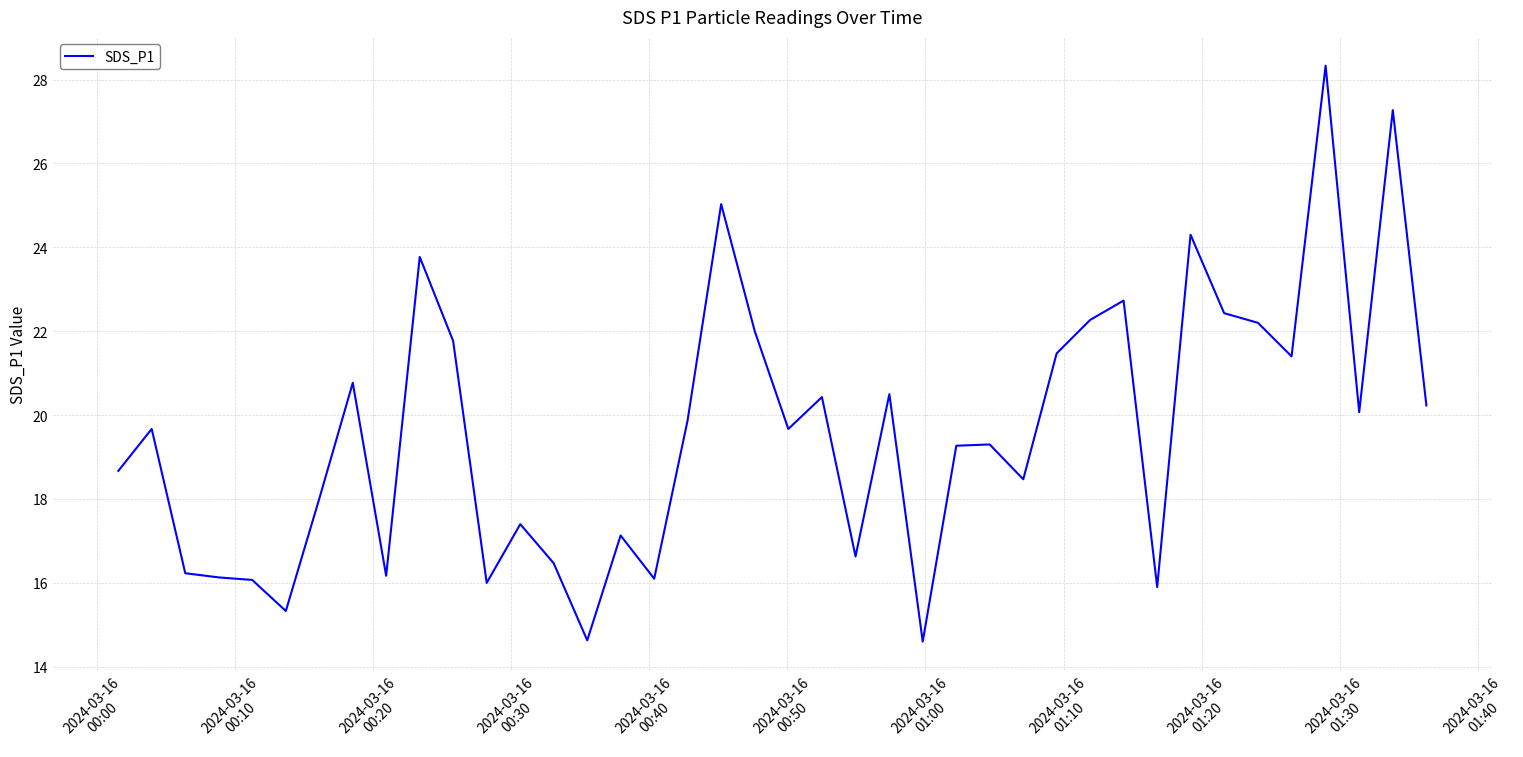

What is the maximum value shown in the chart?

28.3